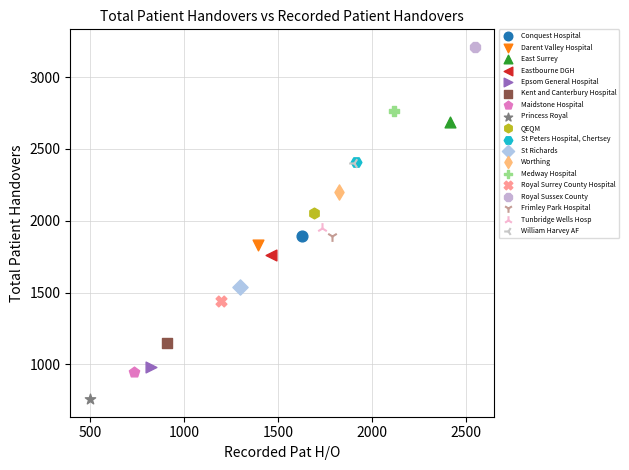

Which series reaches the minimum Y coordinate?

Princess Royal